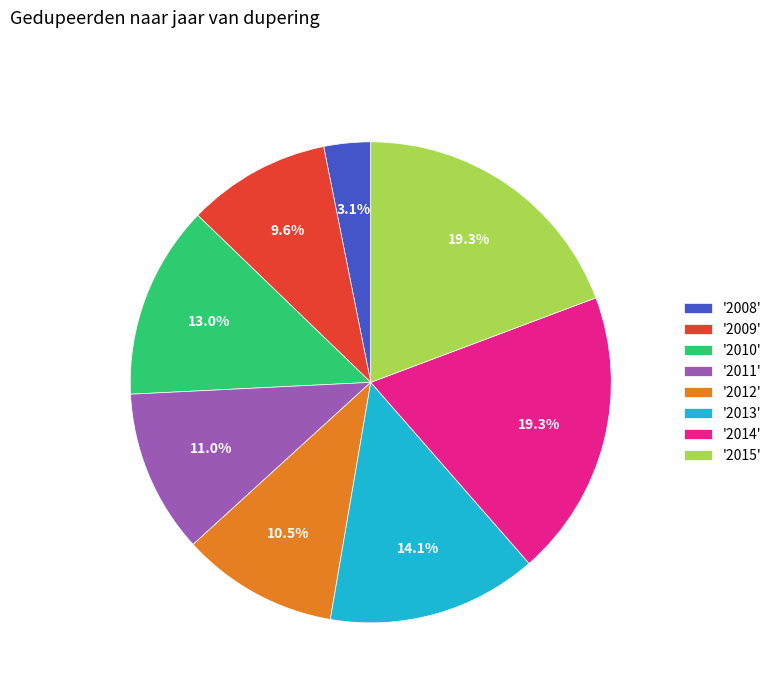

What is the ratio of the value at '2008' to the value at '2009'?

0.3